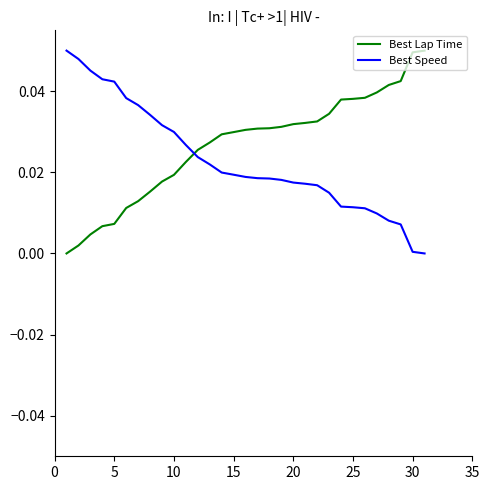

After their last crossing, which series has the higher values: Best Lap Time or Best Speed?

Best Lap Time